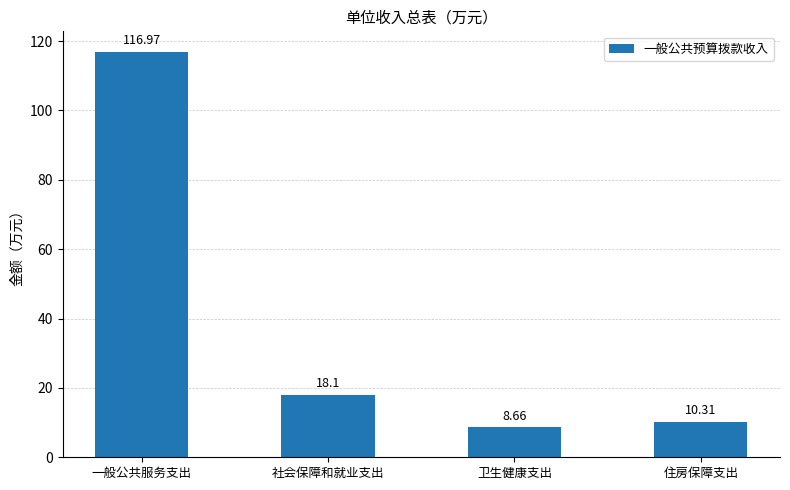

Which label corresponds to the largest value in the chart?

一般公共服务支出